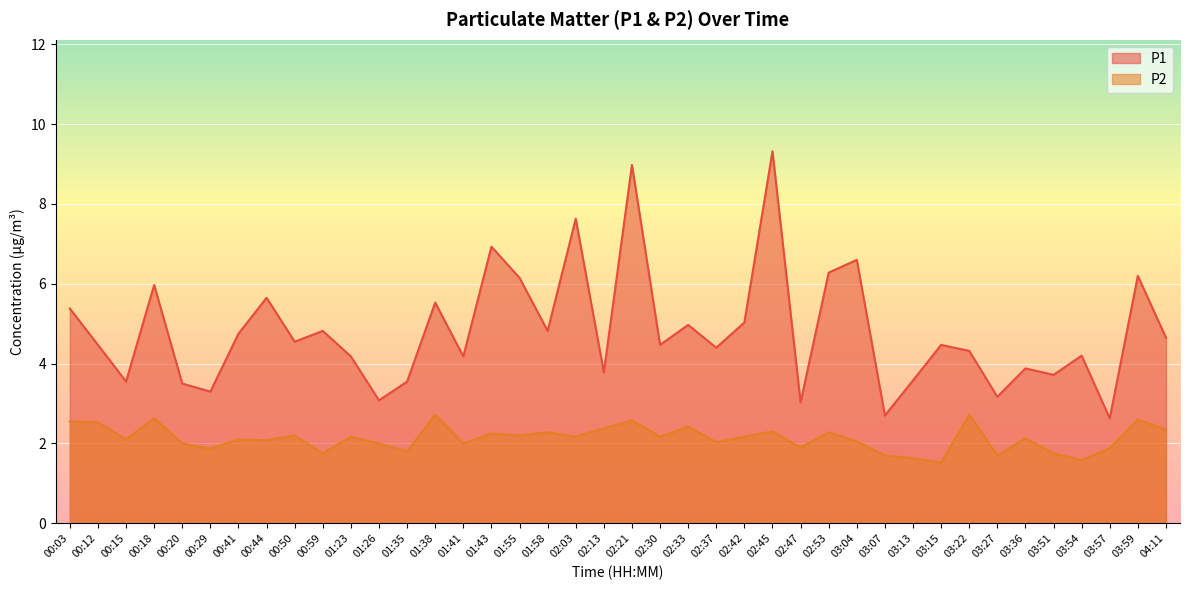

In P2, how many points are higher than both neighbors (excluding endpoints)?

14